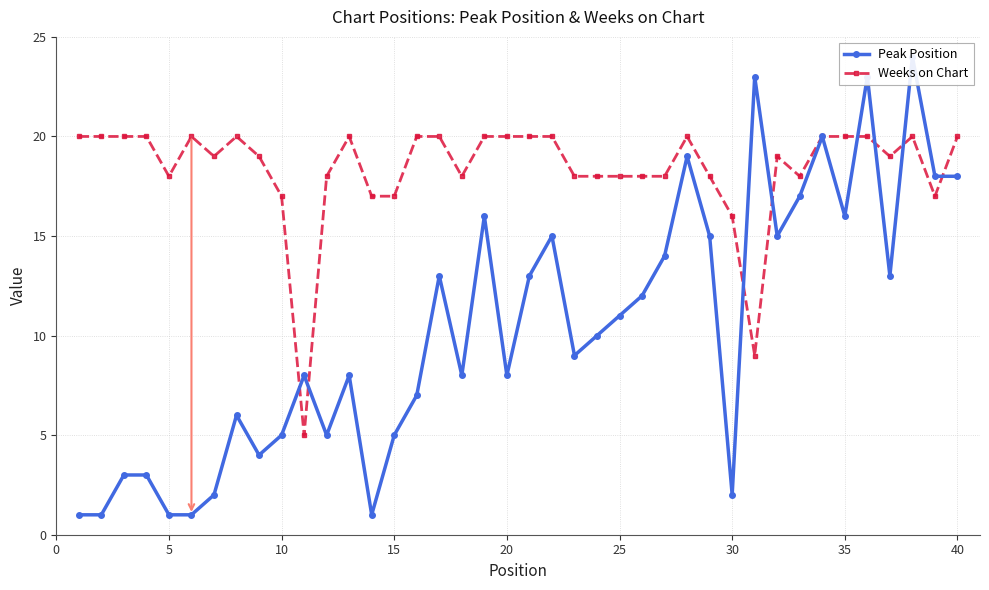

True or false: Weeks on Chart has more than 2 points higher than both neighbors.

True